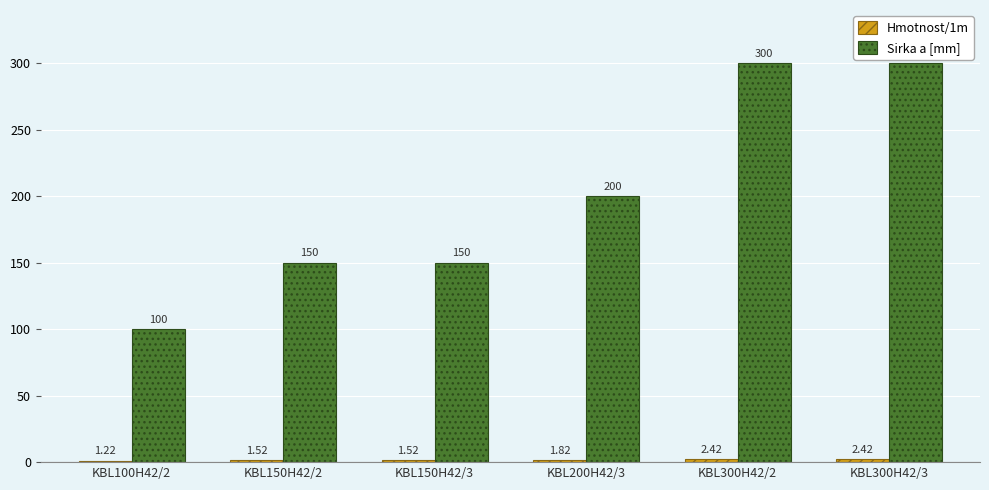

What is the total value across all series at KBL300H42/3?

302.4